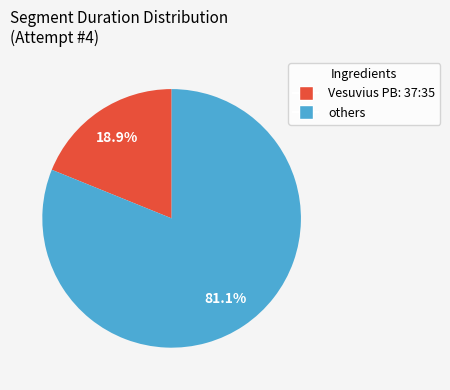

Is there a majority slice in this chart?

Yes